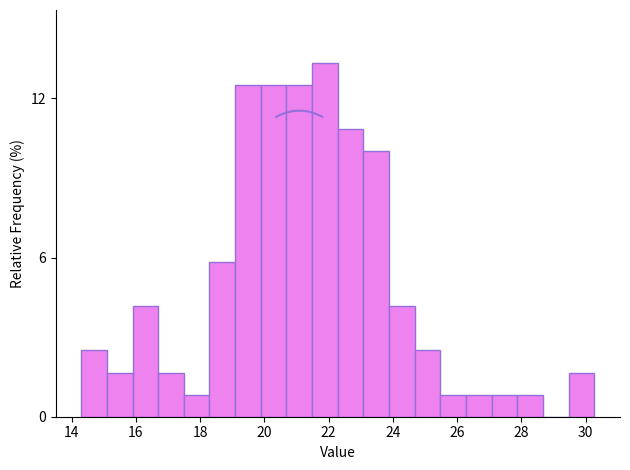

Around what value on the x-axis is the tallest bar? Give the approximate position of its centre, as read against the axis.

21.8